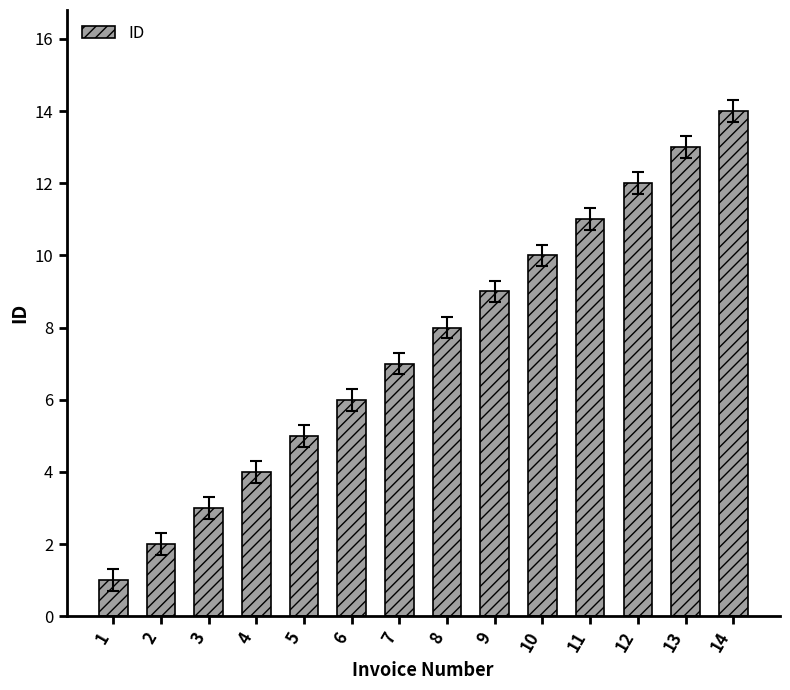

What is the sum of all values?

105